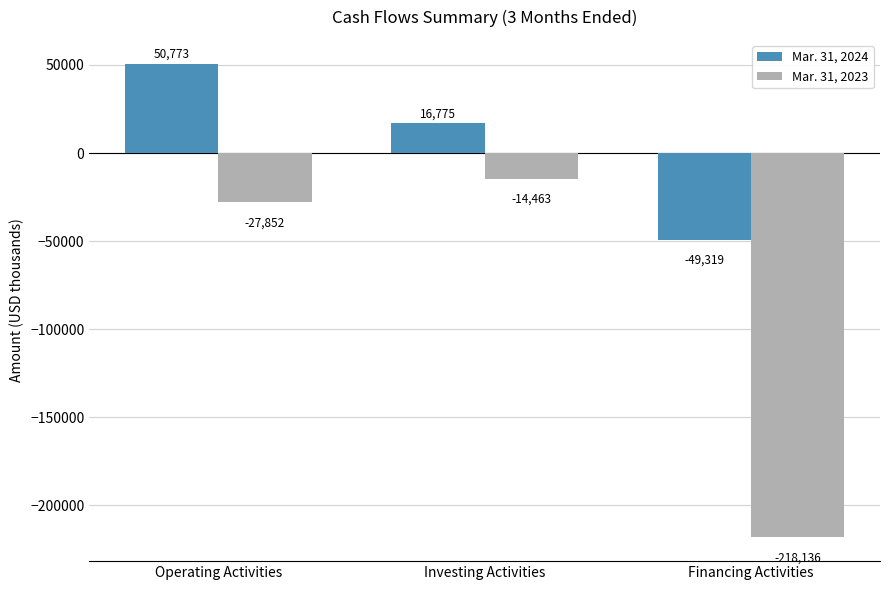

What is the difference between the Mar. 31, 2023 values at Investing Activities and Operating Activities?

13389